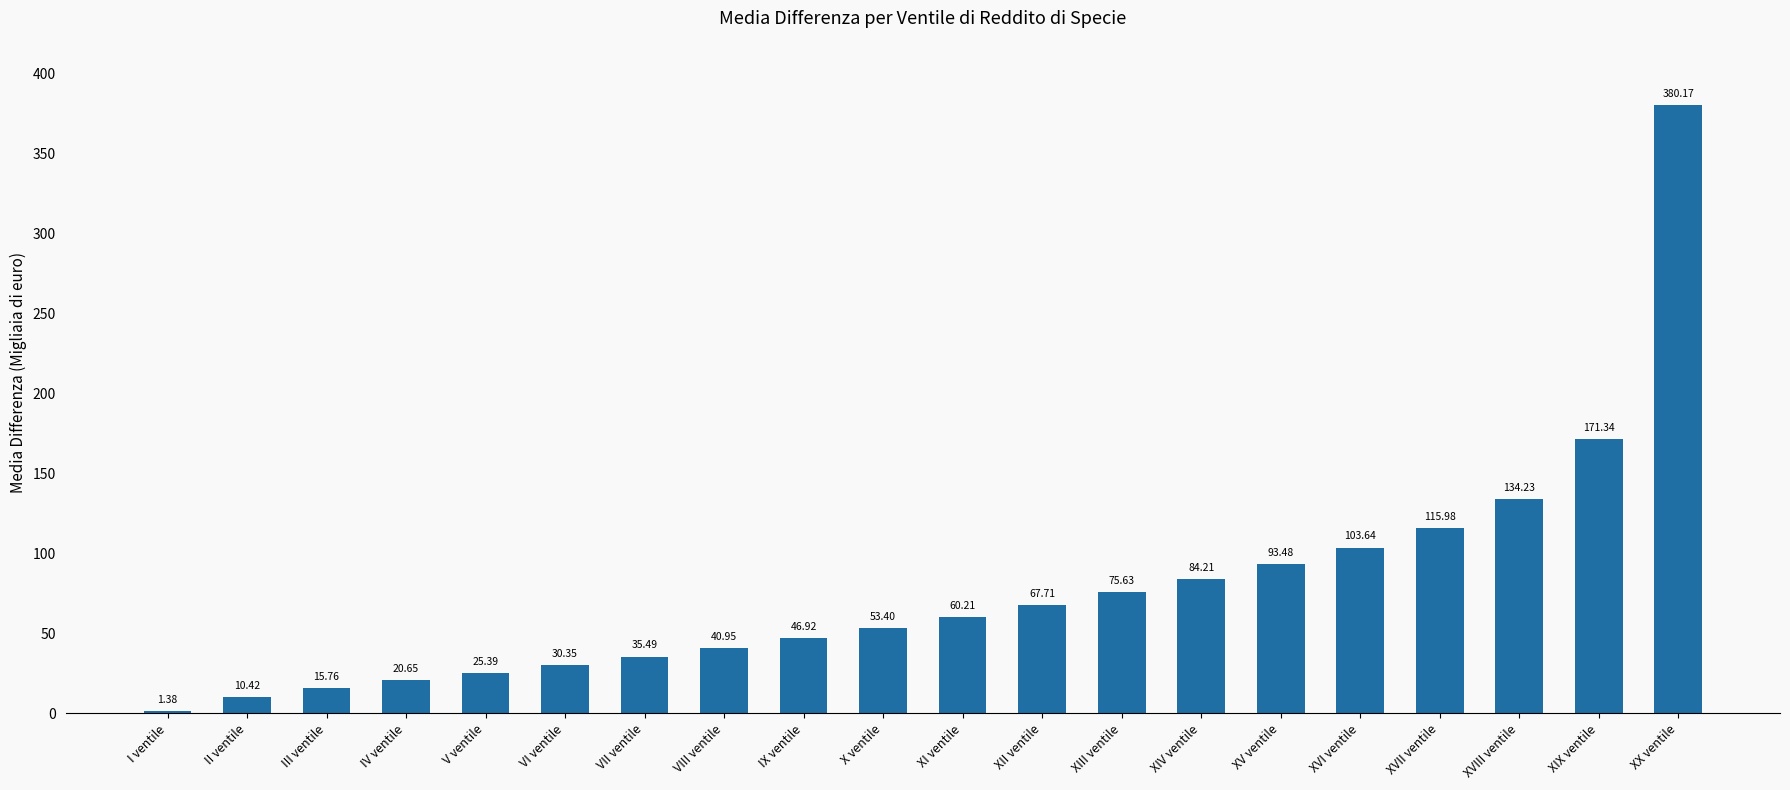

What is the label of the 10th bar from the left?

X ventile